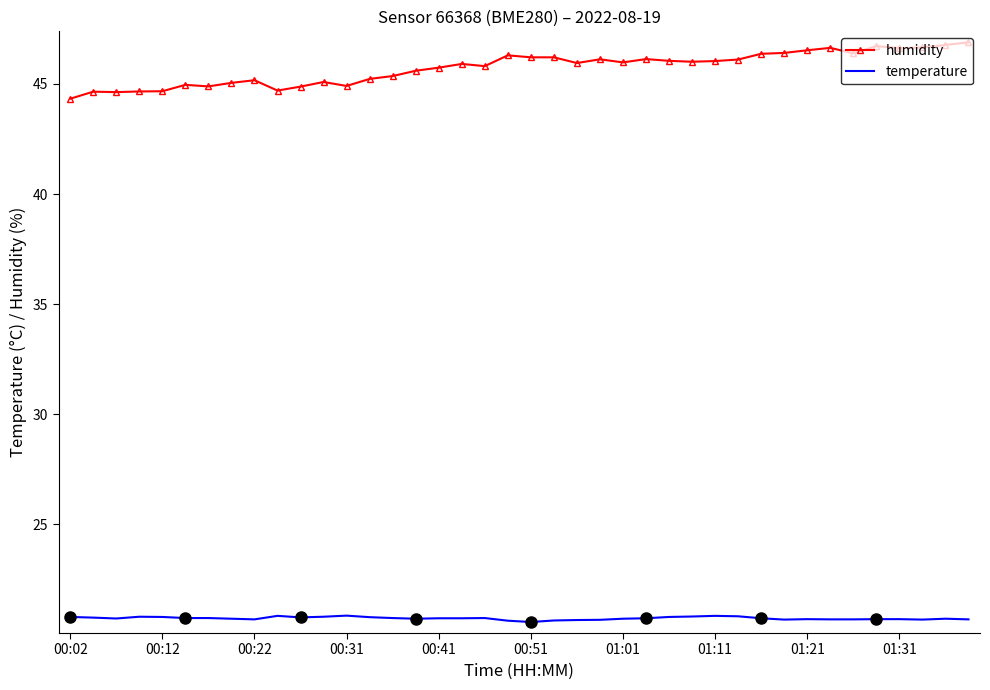

The value of temperature at 00:41 is 20.7. True or false?

True